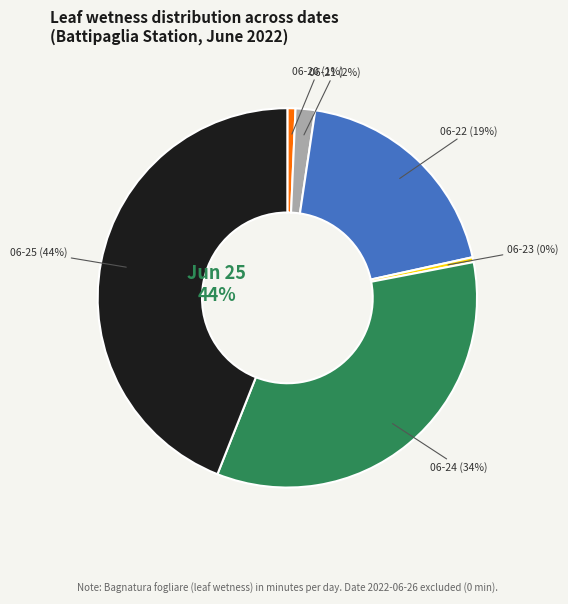

The 2022-06-26 slice represents 12% of the pie. True or false?

False